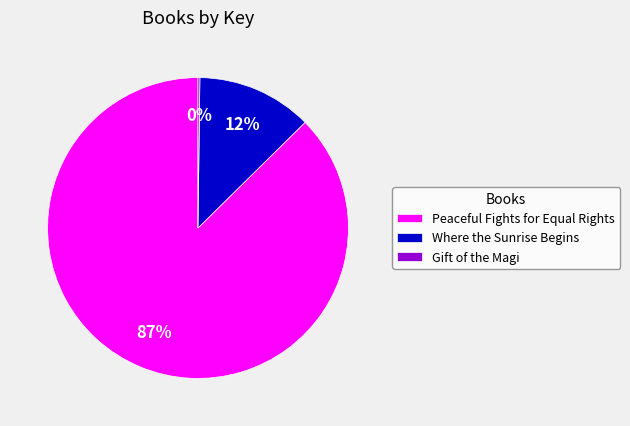

To the nearest percent, what is the combined percentage of Peaceful Fights for Equal Rights and Where the Sunrise Begins?

100%